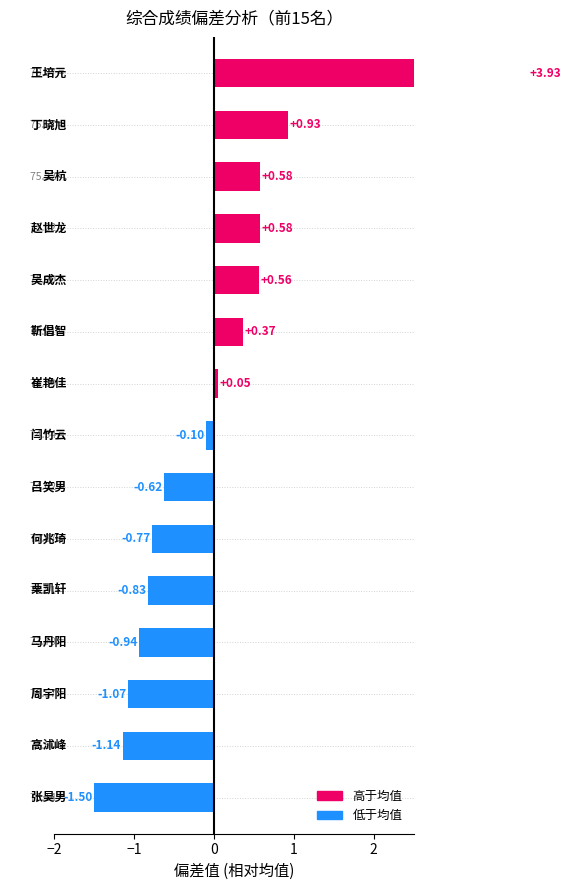

Reading right to left, what are all the values shown in this chart?

3.9	0.9	0.6	0.6	0.6	0.4	0.0	-0.1	-0.6	-0.8	-0.8	-0.9	-1.1	-1.1	-1.5